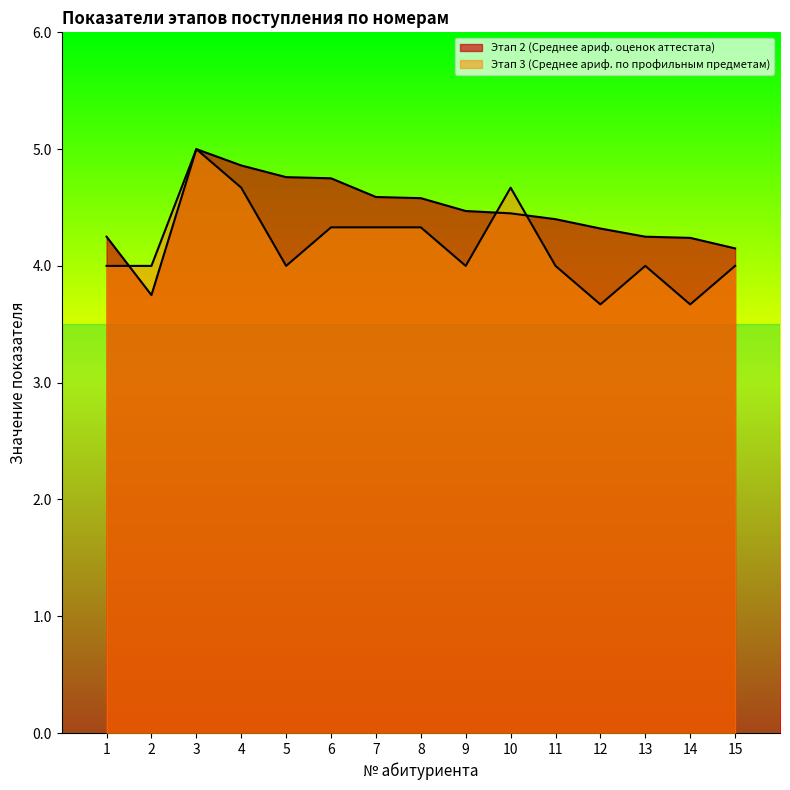

After their last crossing, which series has the higher values: Этап 3 (Среднее ариф. по профильным предметам) or Этап 2 (Среднее ариф. оценок аттестата)?

Этап 2 (Среднее ариф. оценок аттестата)